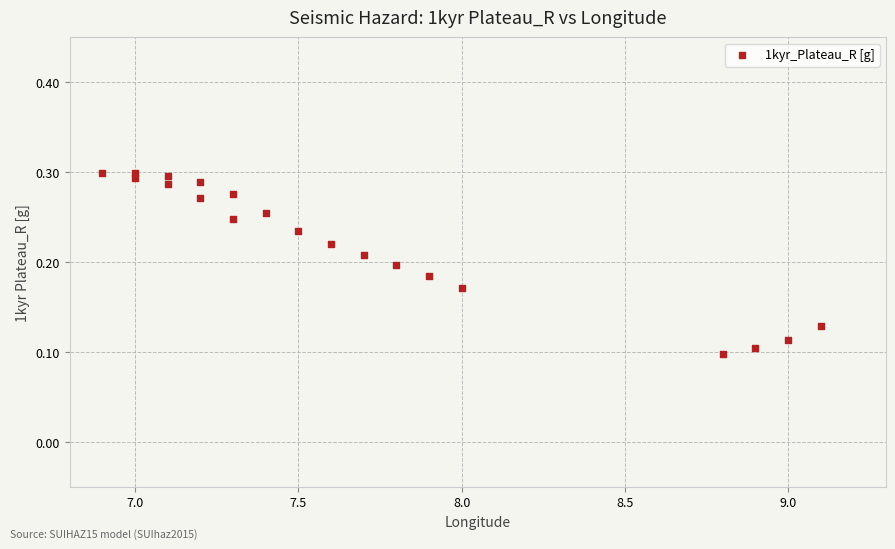

What is the range of X values (max minus min)?

2.2